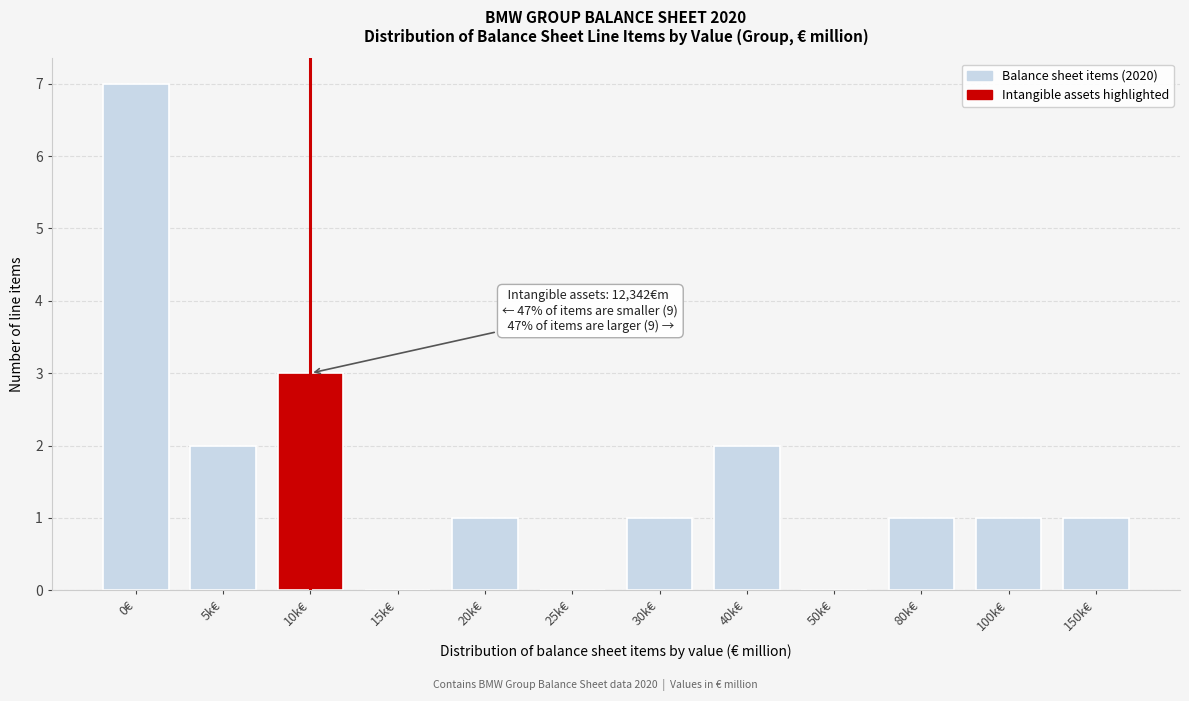

Reading left to right, what are all the values shown in this chart?

0€=7	5k€=2	10k€=3	15k€=0	20k€=1	25k€=0	30k€=1	40k€=2	50k€=0	80k€=1	100k€=1	150k€=1